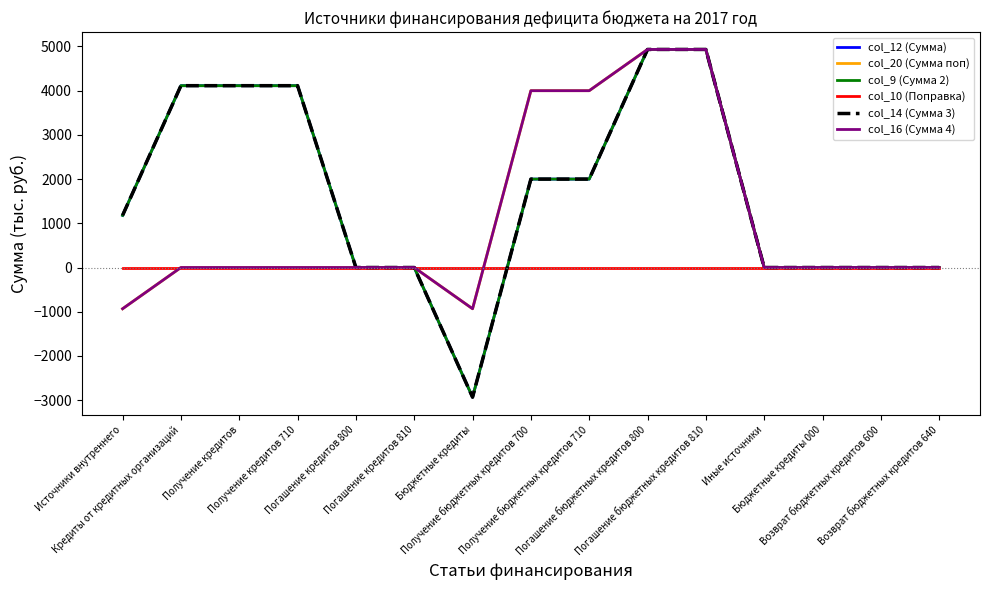

What is the total value across all series at Бюджетные кредиты?

-10665.0